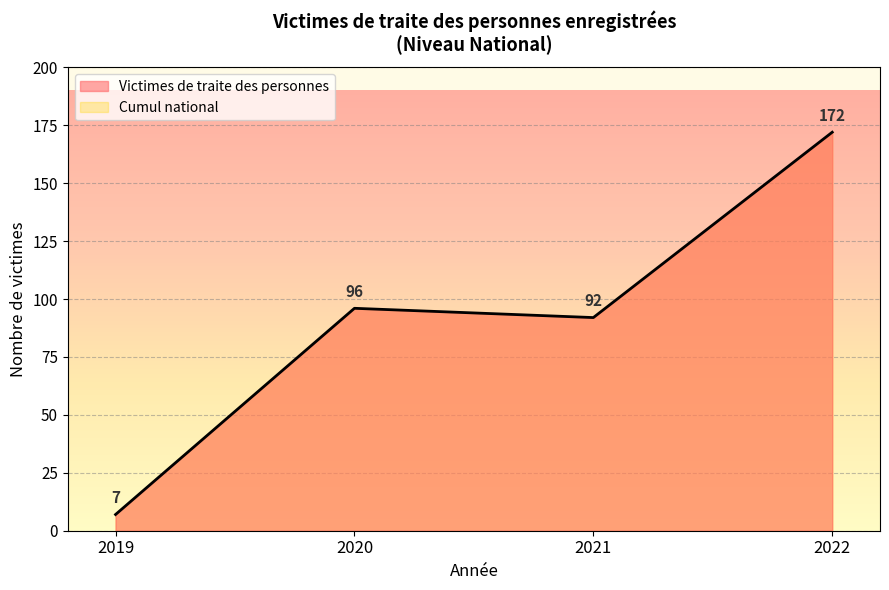

How many interior local valleys does the 2022 series have?

1